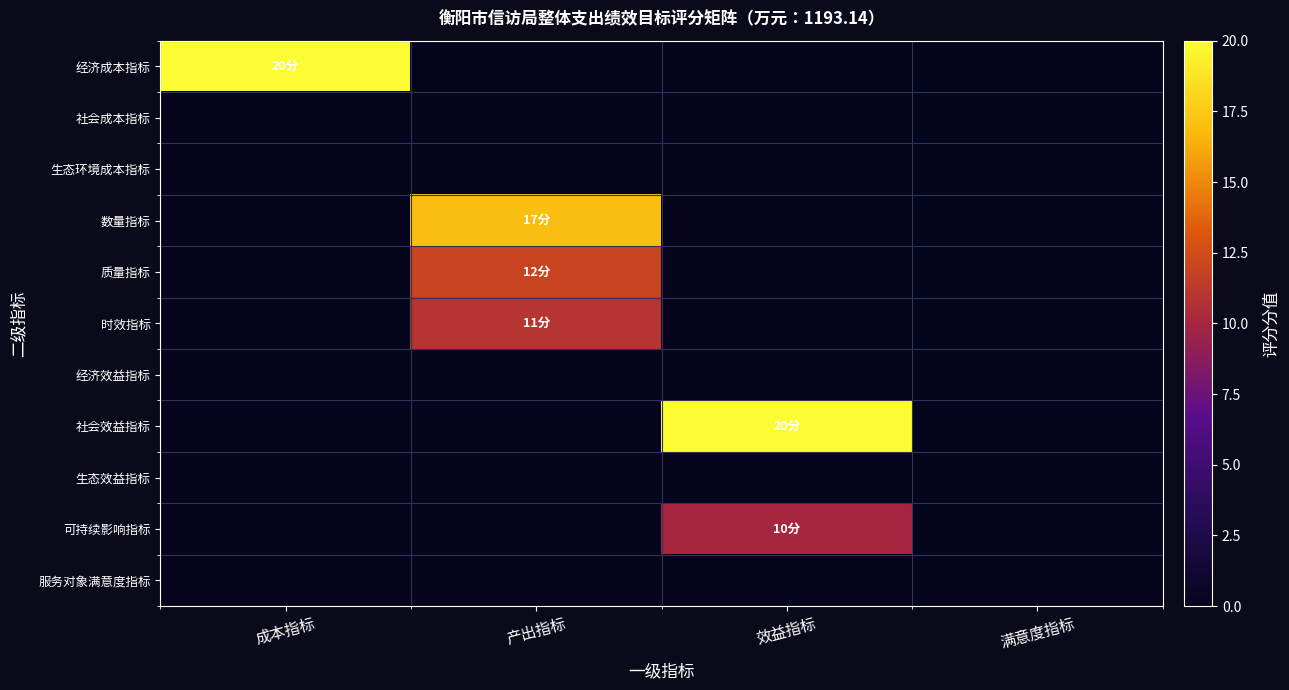

What is the maximum value shown in the chart?

20